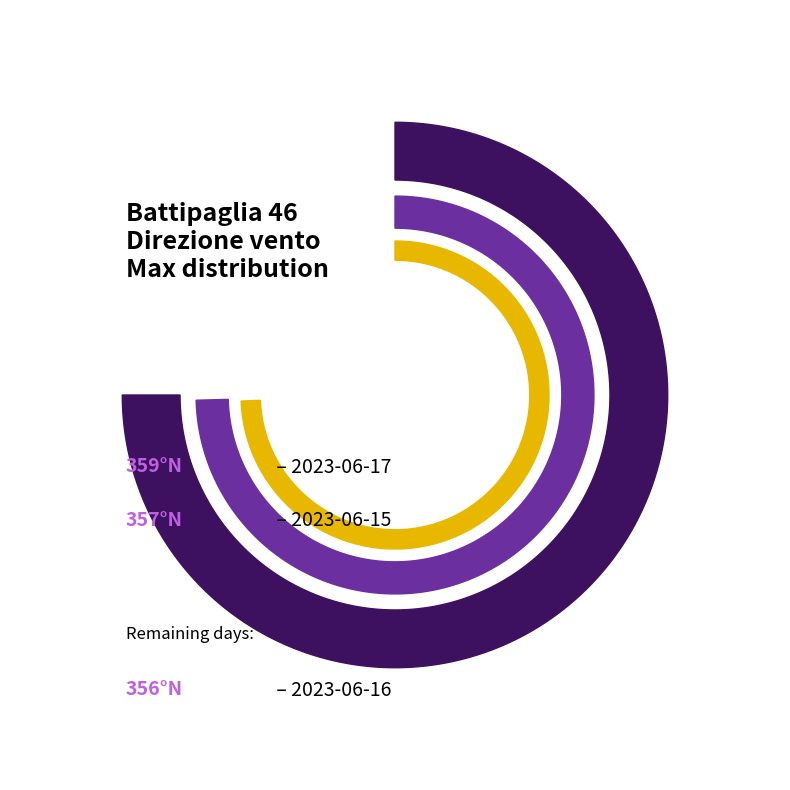

Between 2023-06-15 and 2023-06-16, which is larger?

2023-06-15